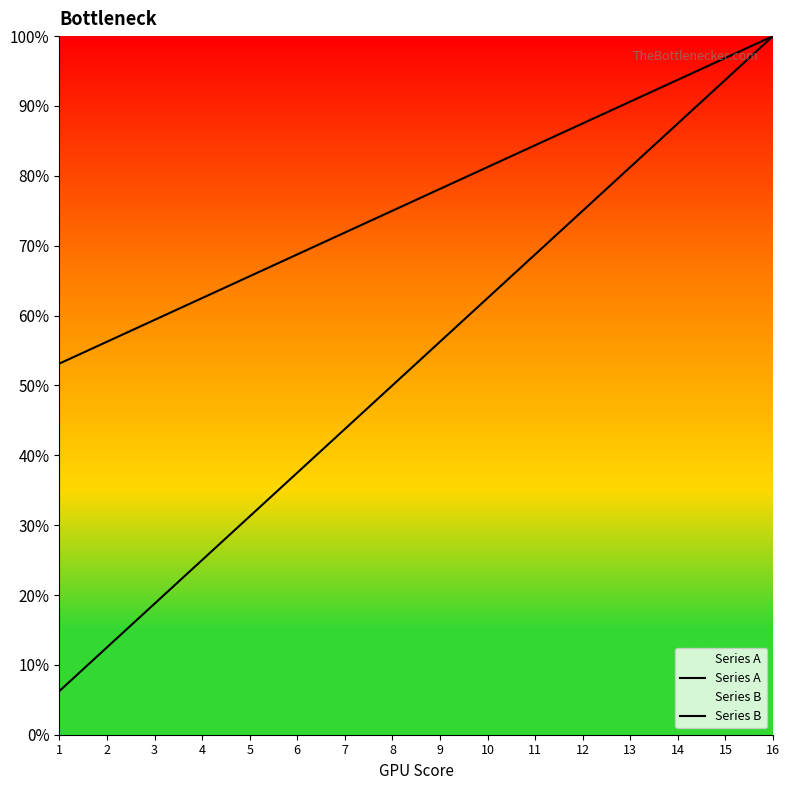

Reading left to right, transcribe all the data shown in this chart.

Series A: 1=6.2	2=12.5	3=18.8	4=25.0	5=31.2	6=37.5	7=43.8	8=50.0	9=56.2	10=62.5	11=68.8	12=75.0	13=81.2	14=87.5	15=93.8	16=100.0
Series B: 1=53.1	2=56.2	3=59.4	4=62.5	5=65.6	6=68.8	7=71.9	8=75.0	9=78.1	10=81.2	11=84.4	12=87.5	13=90.6	14=93.8	15=96.9	16=100.0